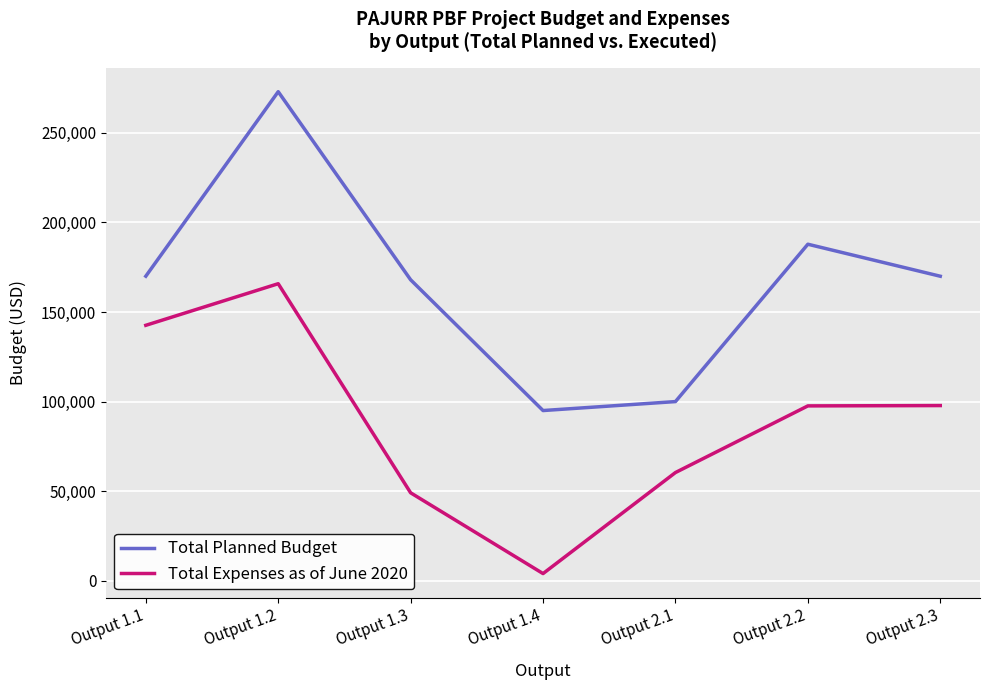

Count the number of categories in the chart.

7